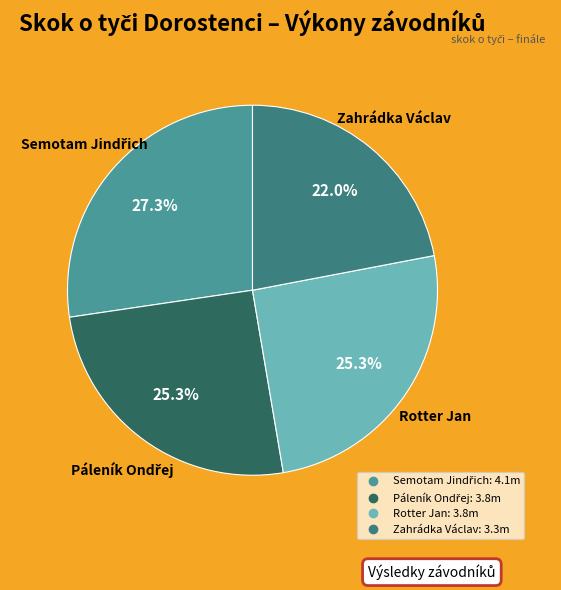

Approximately how many times larger is the value at Rotter Jan compared to Zahrádka Václav?

1.2